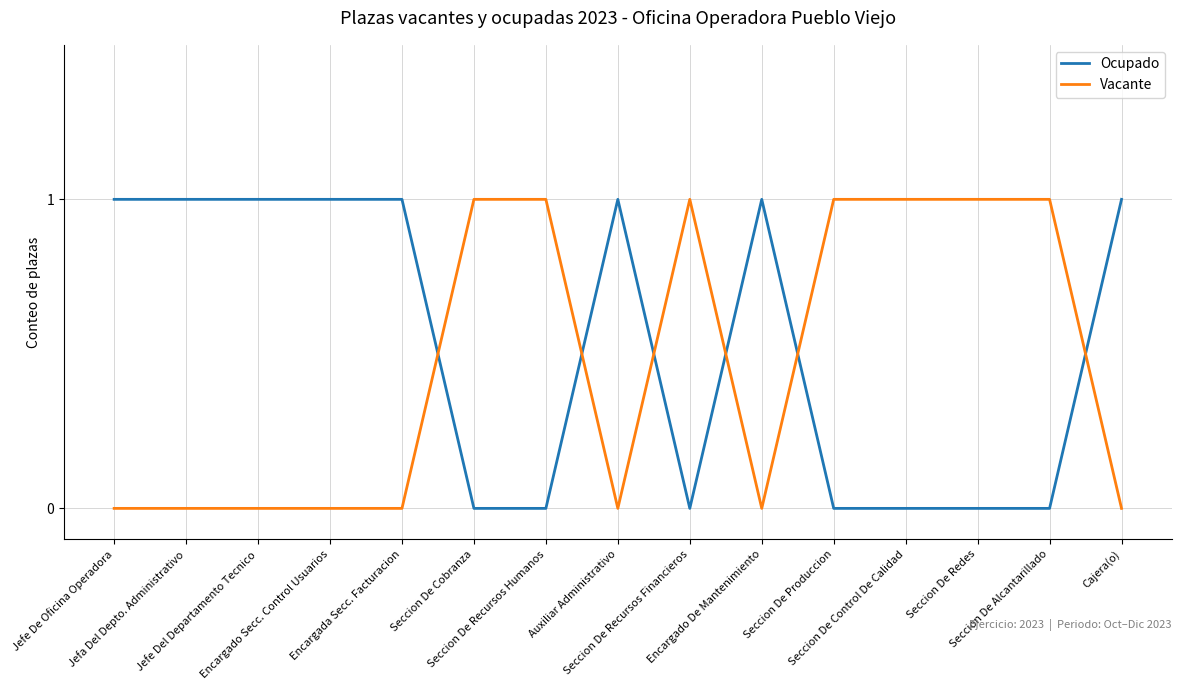

List the series in order of their overall mean, lowest first.

Vacante, Ocupado